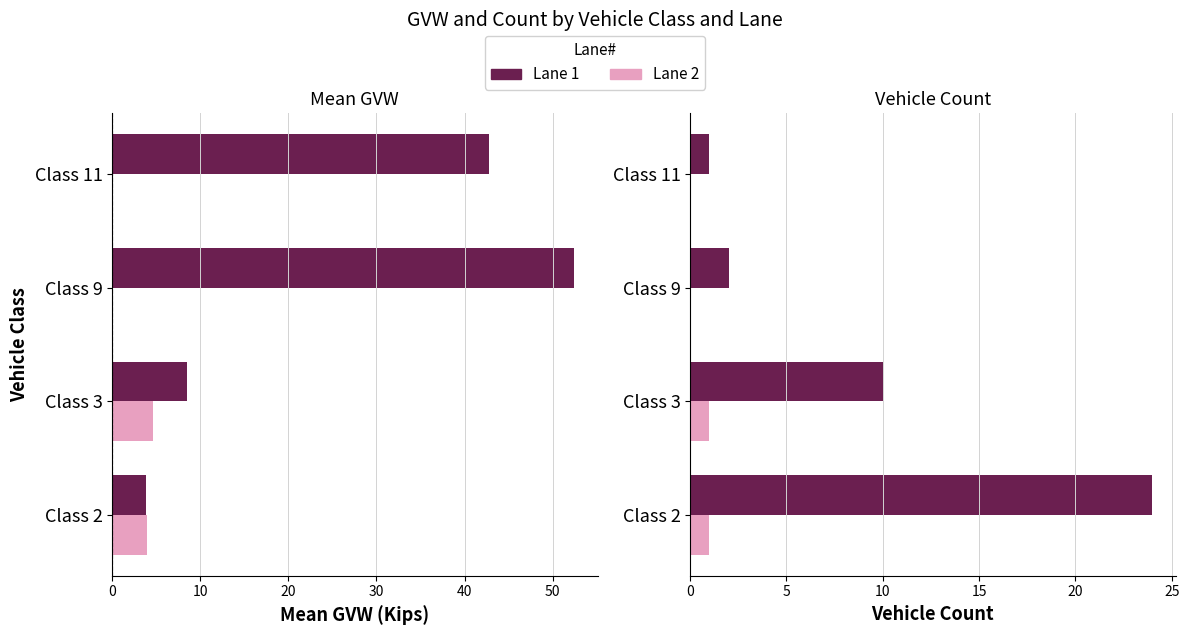

How many values in Lane 2 are above zero?

2